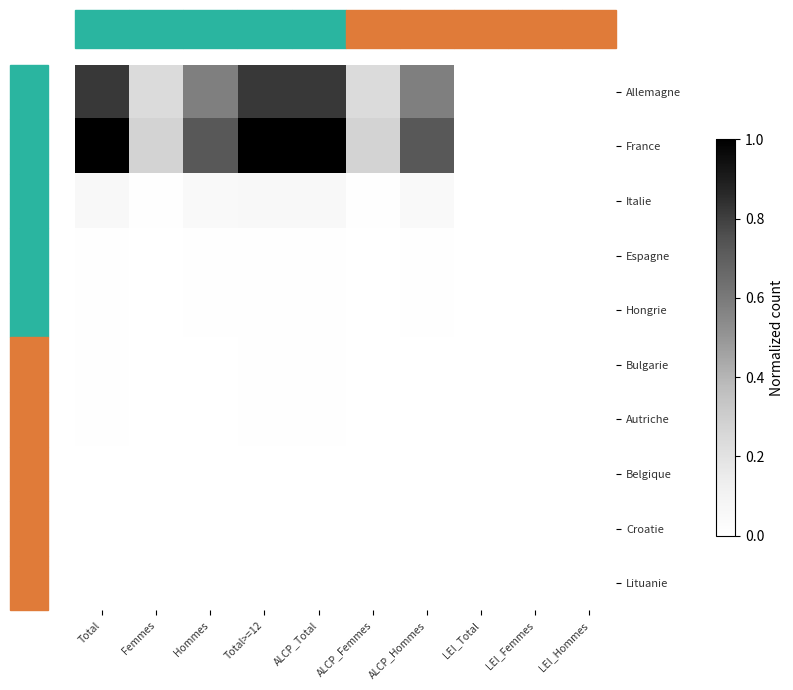

At which category is the sum across all series the highest?

Total